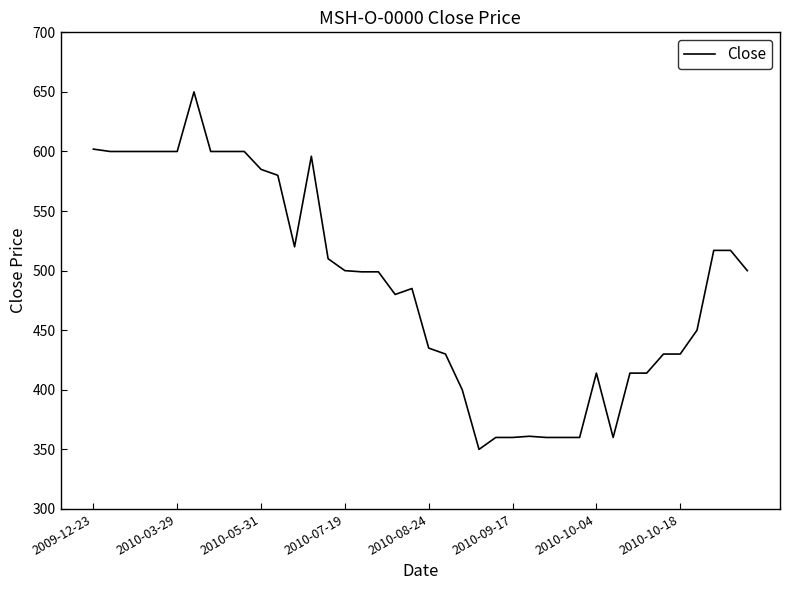

What is the difference between the maximum and minimum values?

300